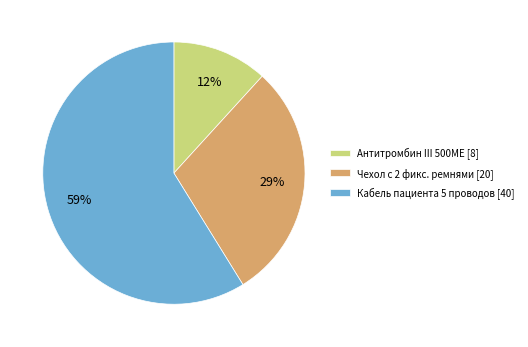

To the nearest percent, what is the difference between the largest and smallest slice percentages?

47%